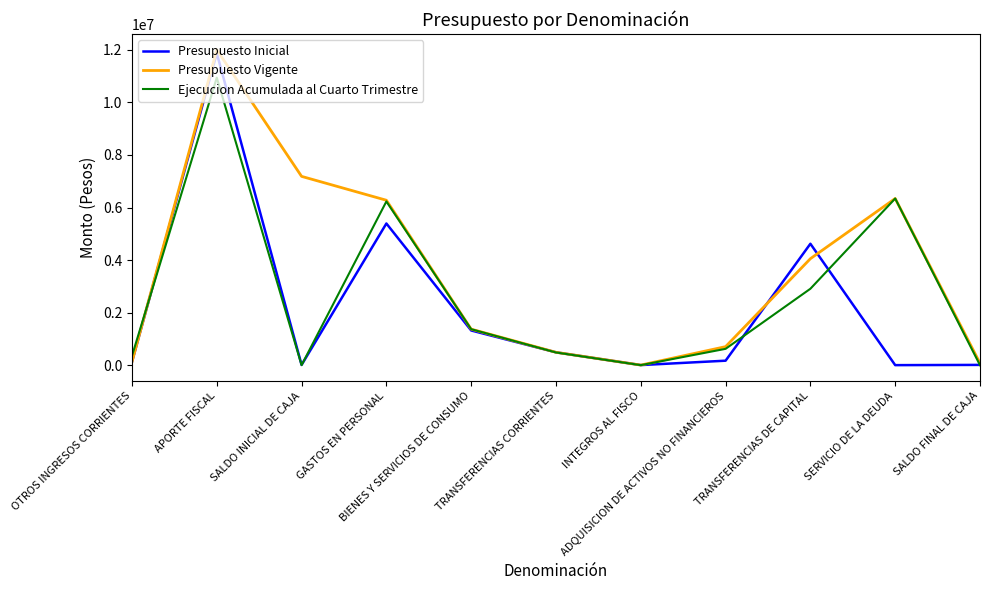

Is it true that Presupuesto Vigente equals 3933892 at SALDO INICIAL DE CAJA?

False